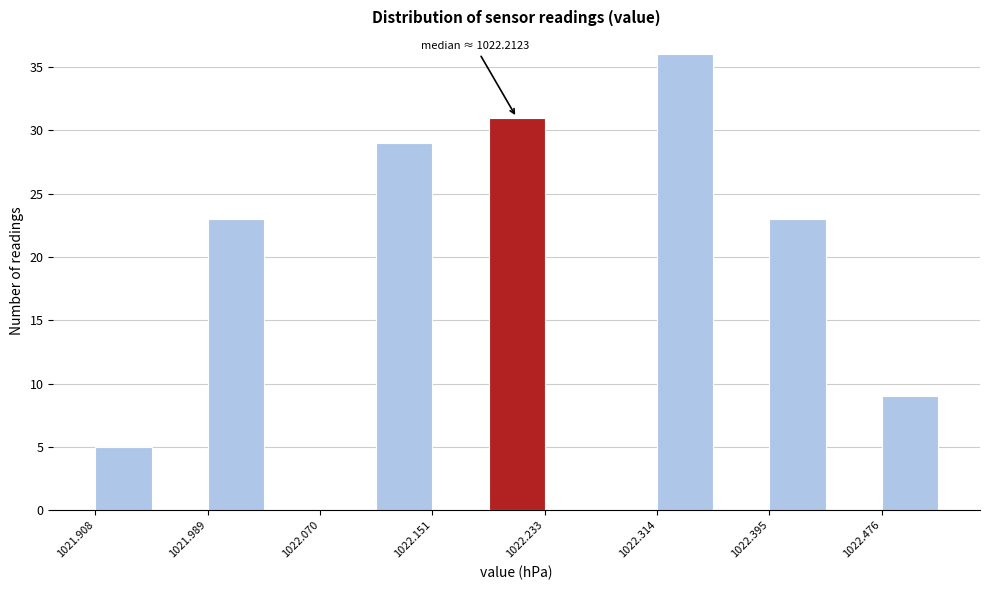

Which range on the x-axis has the tallest bar?

1022.31 to 1022.35